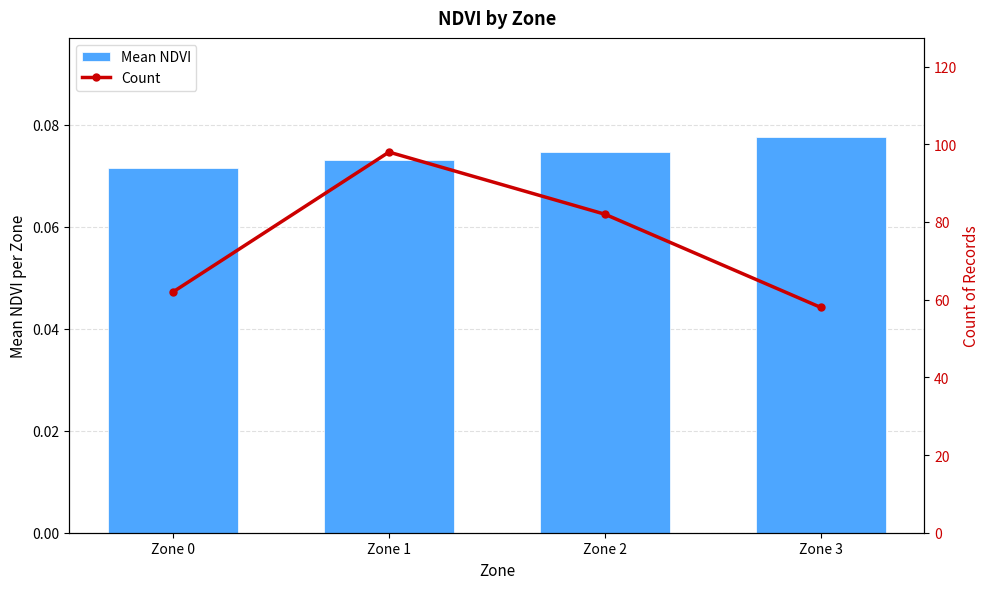

Rank the series at Zone 0 from lowest to highest value.

Mean NDVI, Count